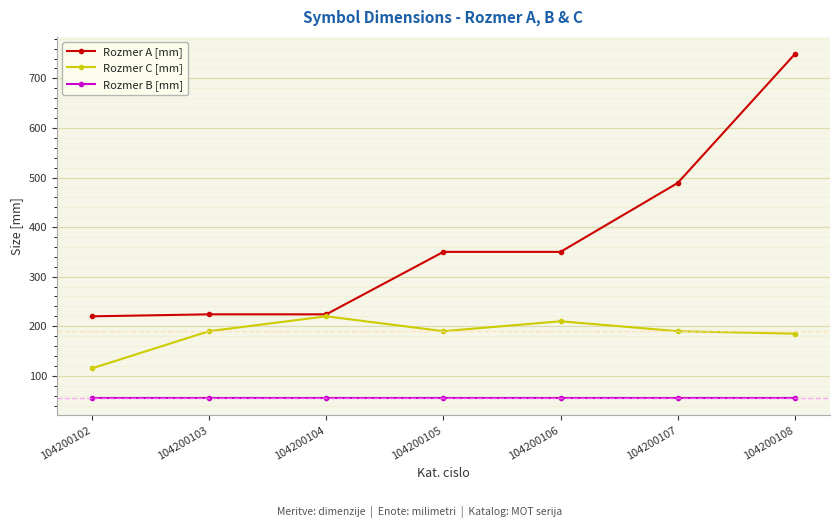

The Rozmer B [mm] series shows 26 at 104200107. True or false?

False